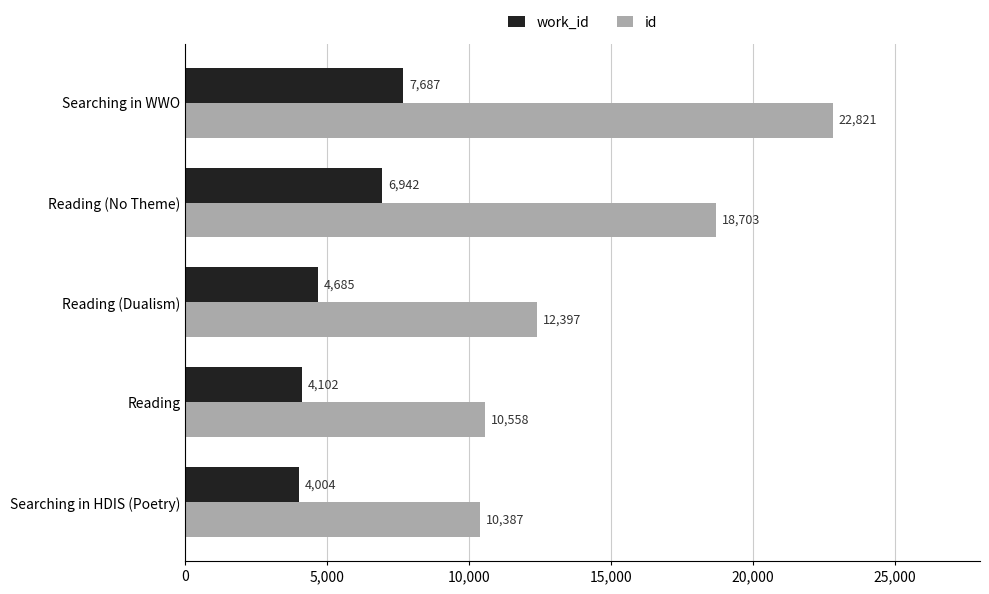

What is the total value across all series at Searching in HDIS (Poetry)?

14391